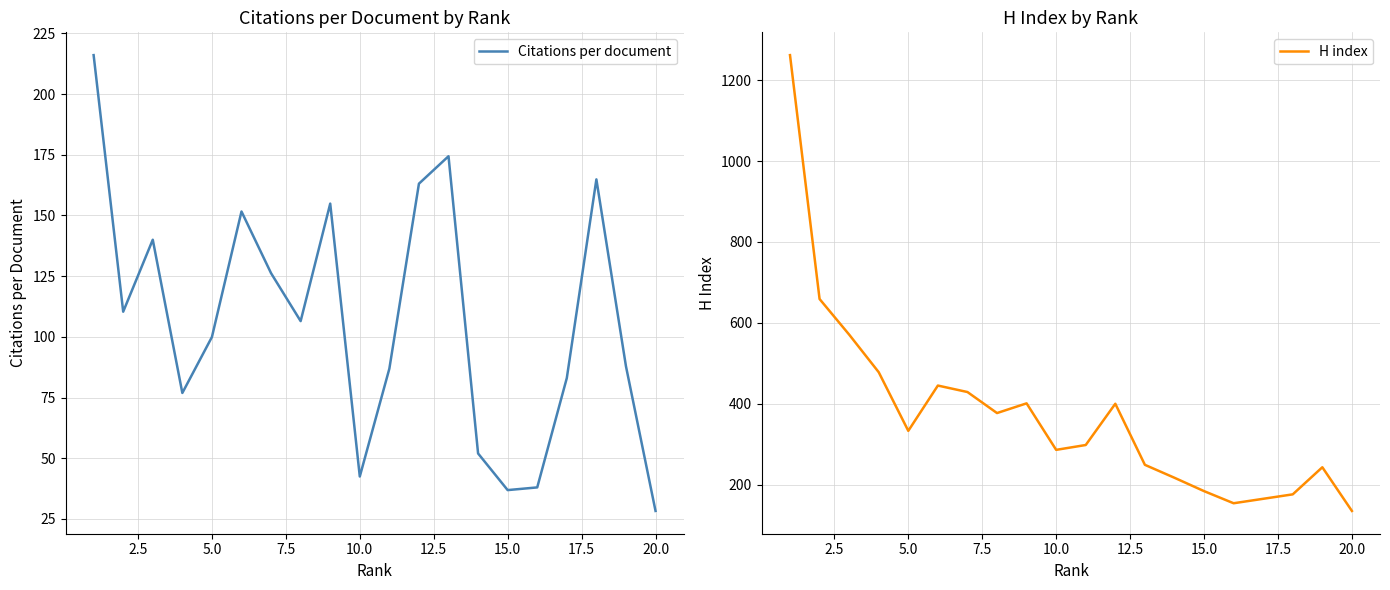

Which series has the widest spread of values?

H index